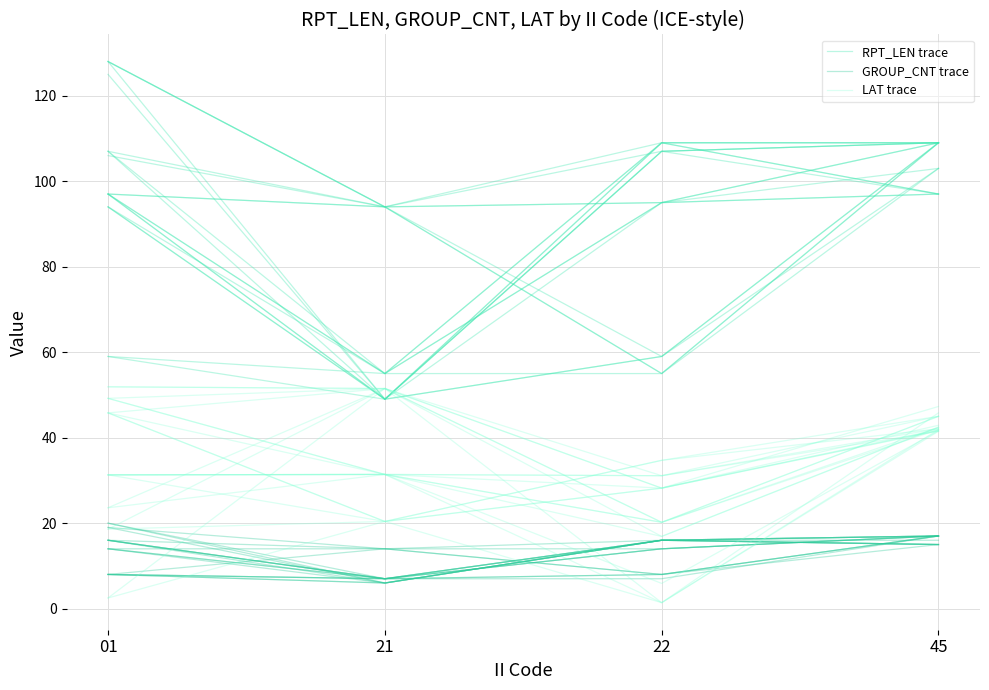

Which series has the largest range (max minus min)?

RPT_LEN trace